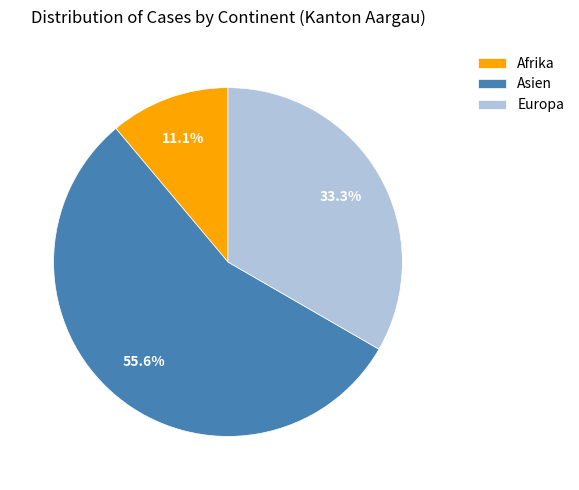

What portion of the pie excludes Europa?

66.7%